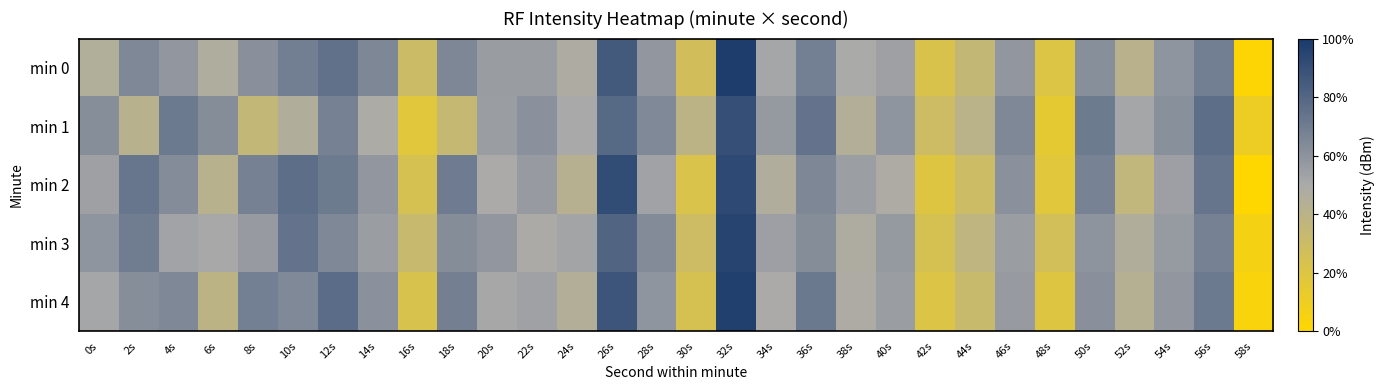

Which series changed the most between 26s and 36s?

min 2